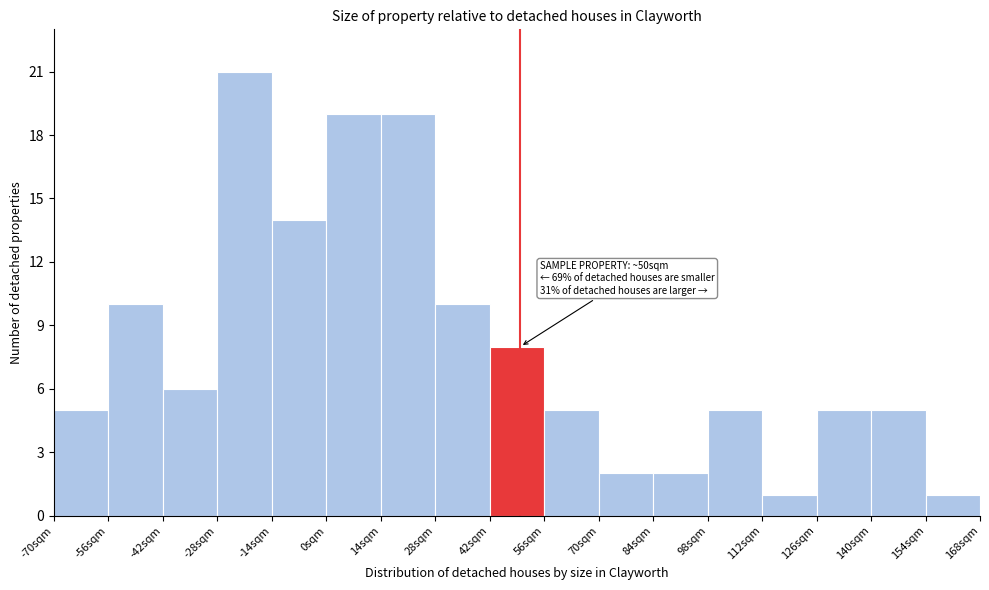

Which range on the x-axis has the tallest bar?

-28 to -14